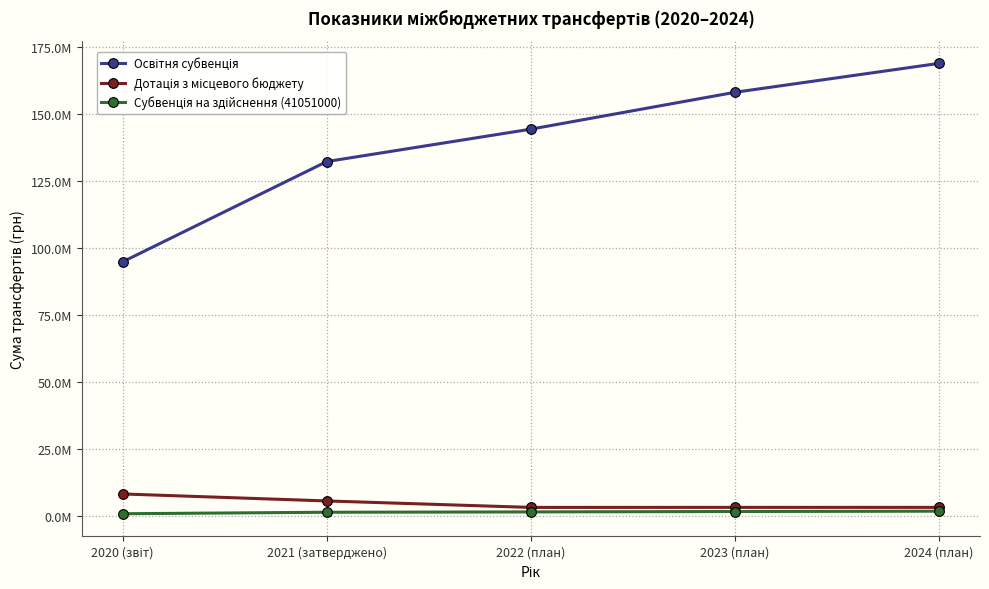

Is this an area chart (filled region under the line)?

No